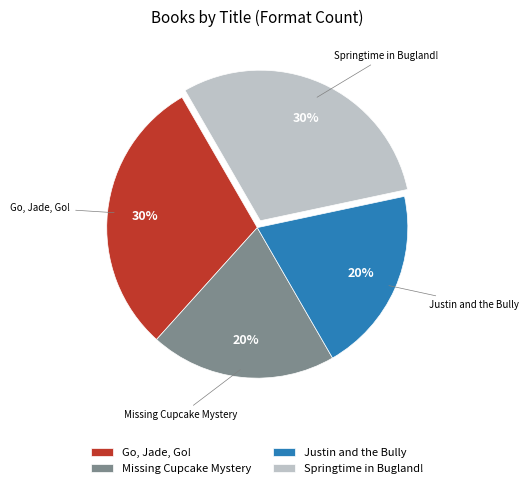

To the nearest percent, what is the average slice percentage?

25%